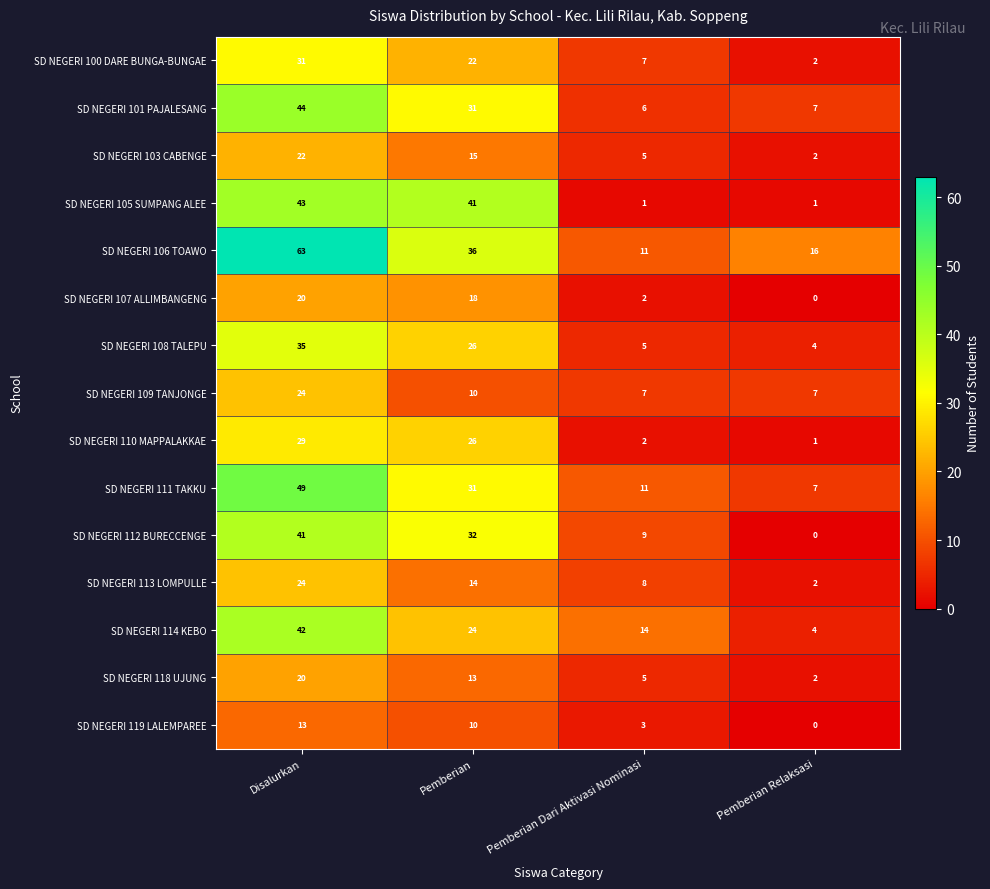

What is the maximum value shown in the chart?

63